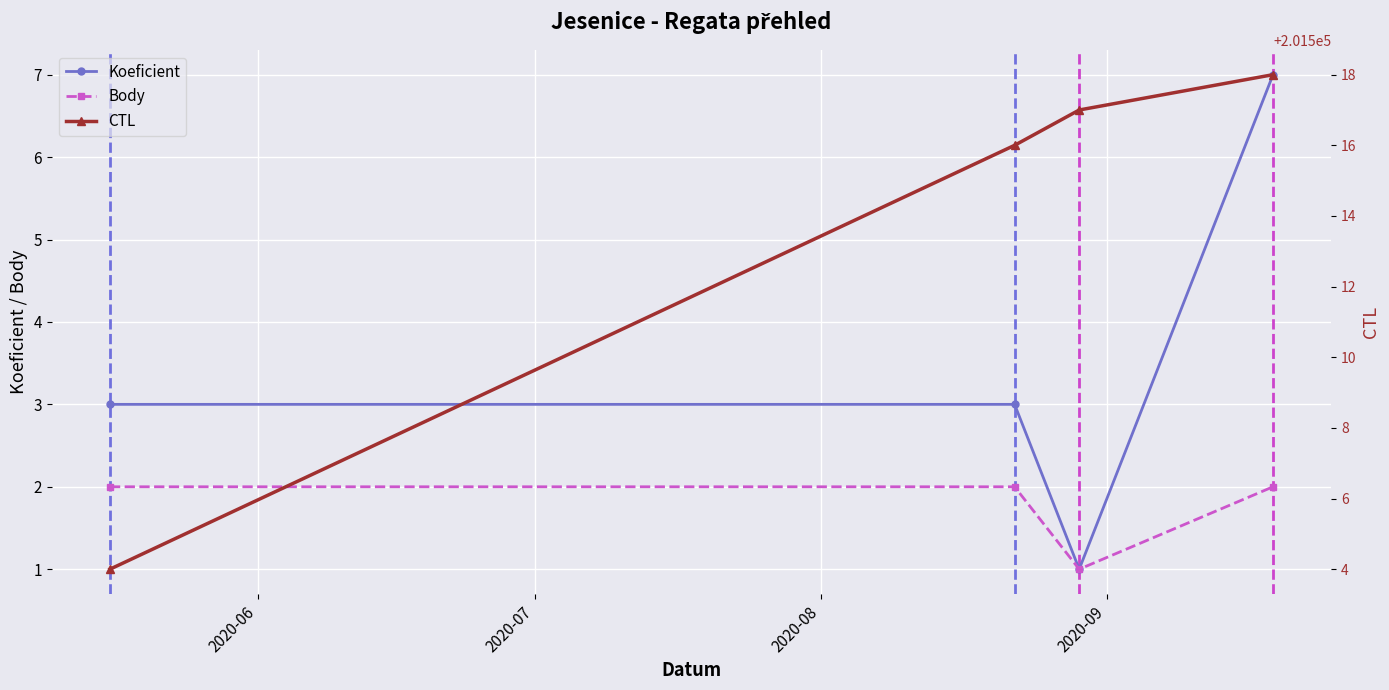

What is the value of the Koeficient point at the 4th from the left?

7